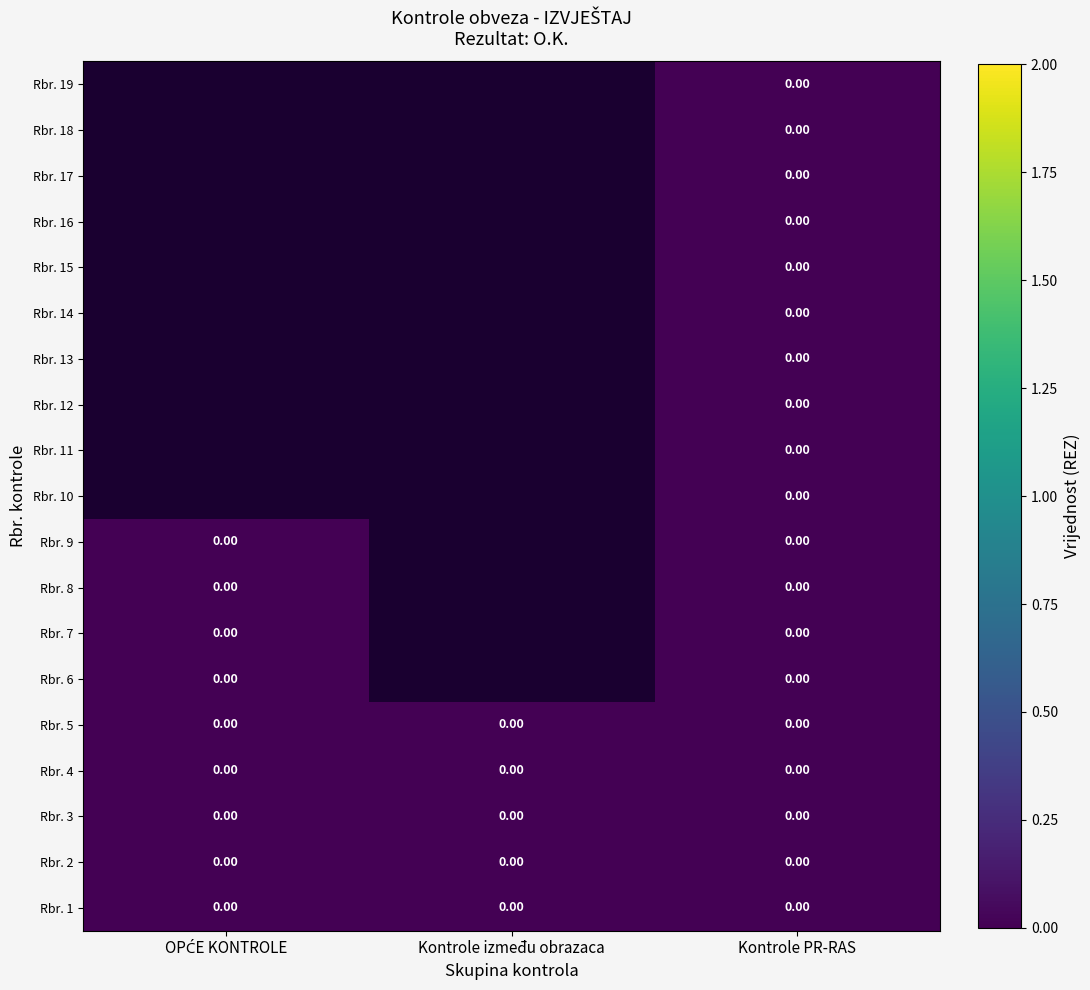

Is the value of Rbr. 1 at OPĆE KONTROLE greater than the value of Rbr. 3 at Kontrole između obrazaca?

No